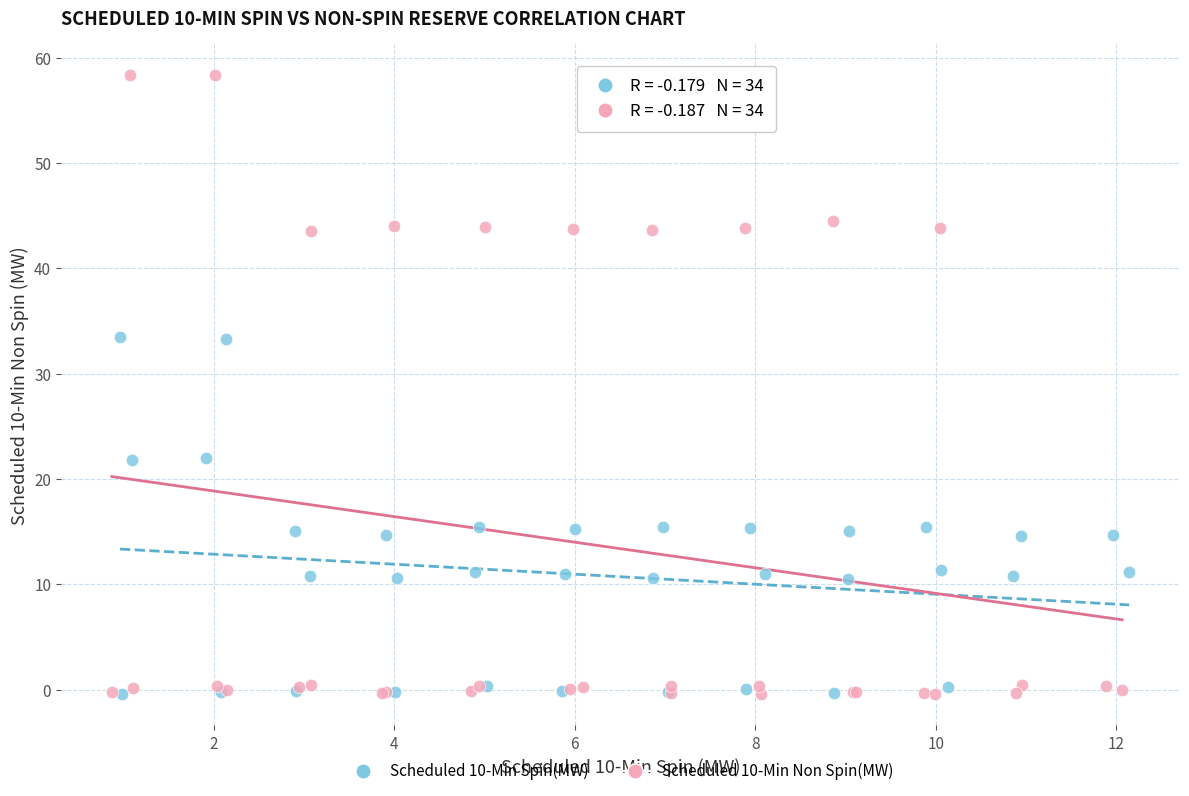

Which series contains the highest Y value?

Scheduled 10-Min Non Spin(MW)